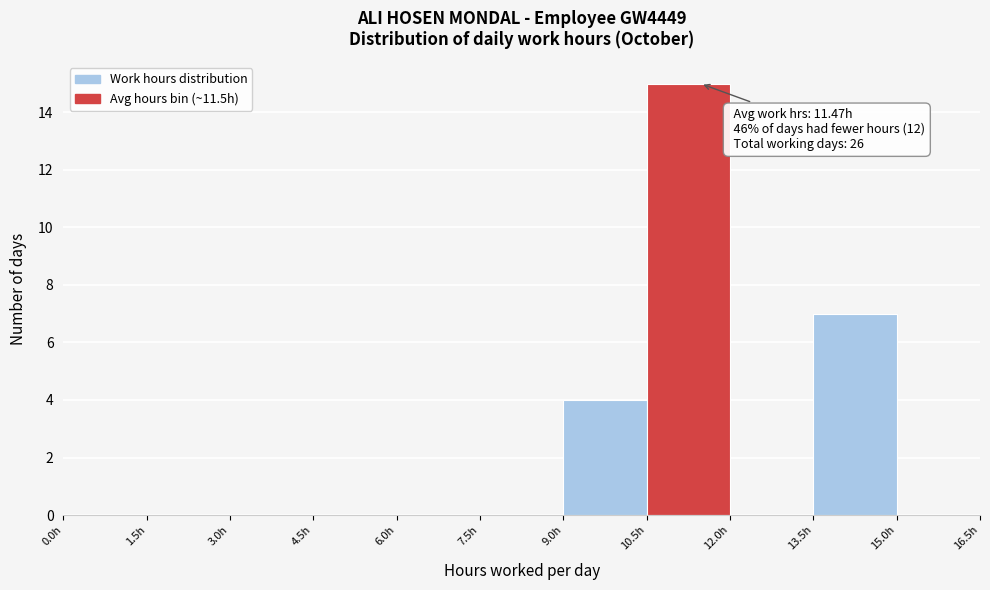

Over which range of the x-axis is the bar tallest?

10.5 to 12.0